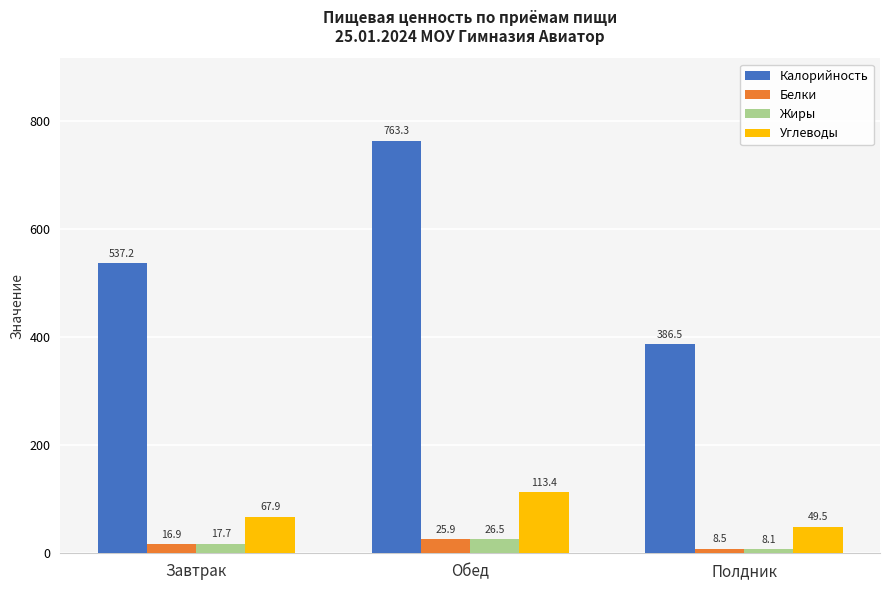

What is the maximum value shown in the chart?

763.3